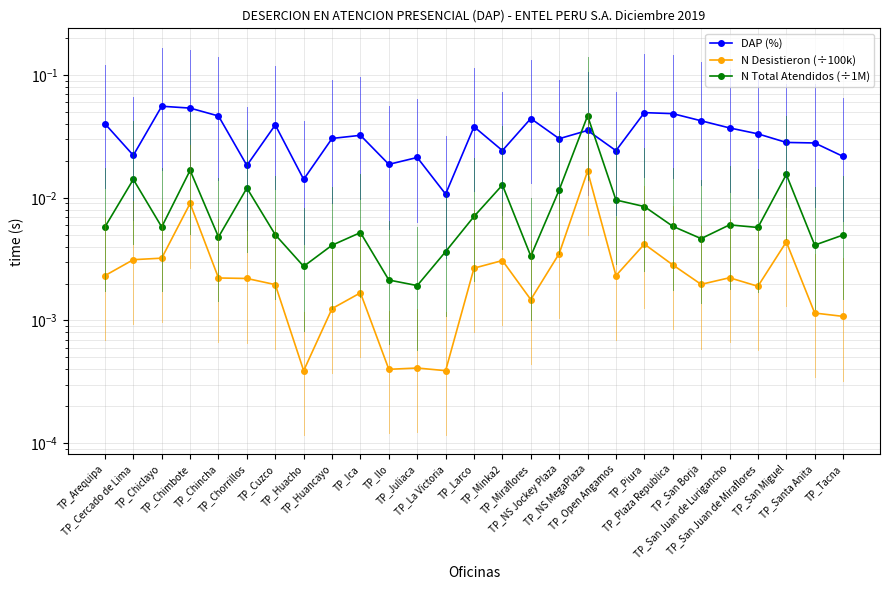

Does the chart have visible grid lines?

Yes